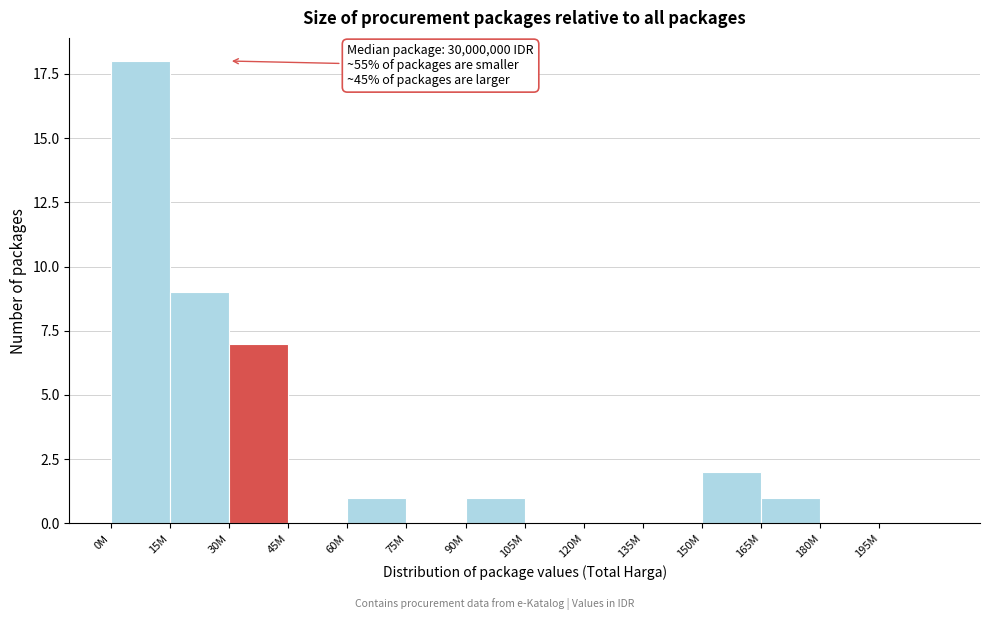

Reading left to right, extract all data points from this chart.

0M=18	15M=9	30M=7	45M=0	60M=1	75M=0	90M=1	105M=0	120M=0	135M=0	150M=2	165M=1	180M=0	195M=0